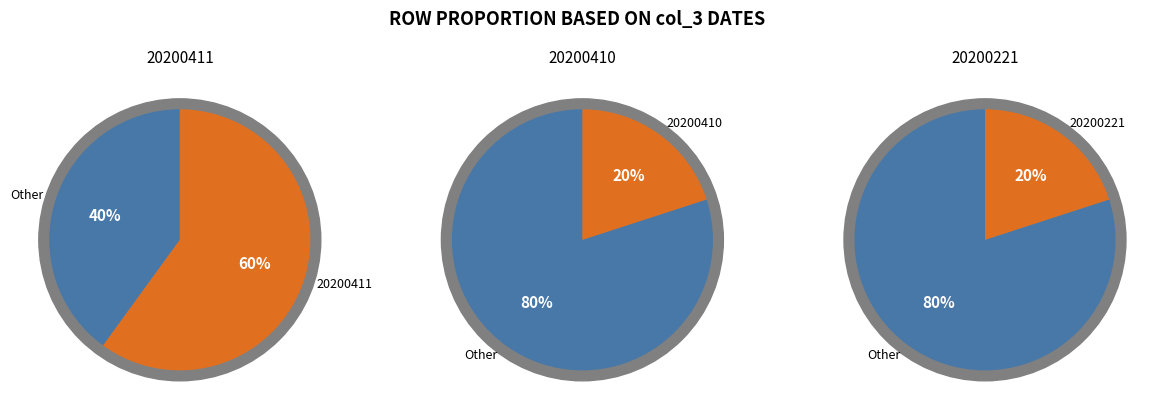

Is 20200221 the majority of the pie?

No